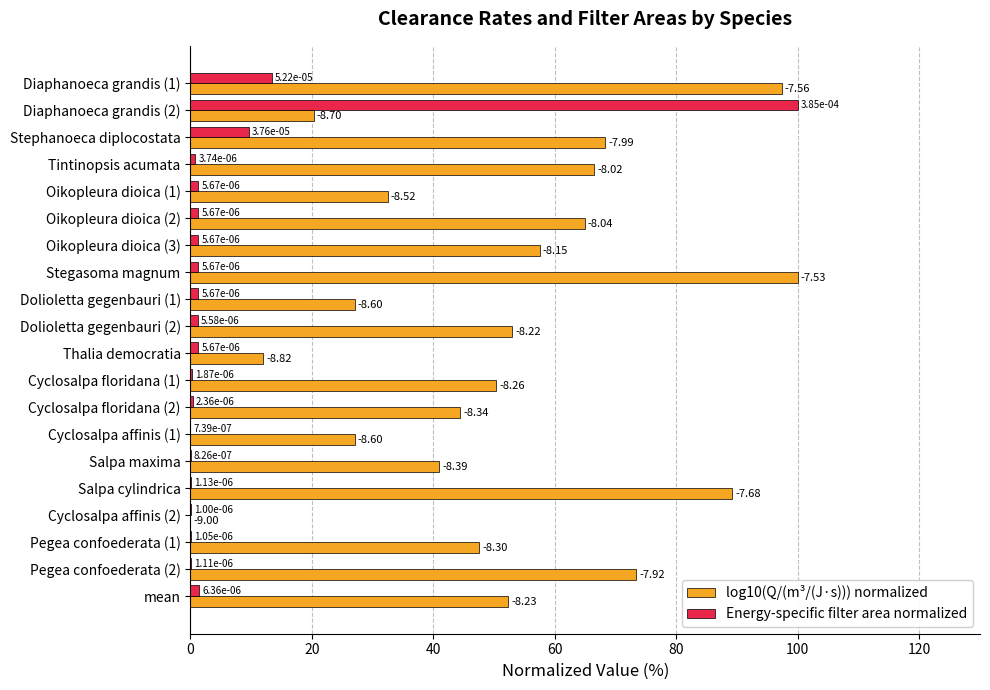

Which series changed the most between Dolioletta gegenbauri (2) and Cyclosalpa affinis (2)?

log10(Q/(m³/(J·s))) normalized